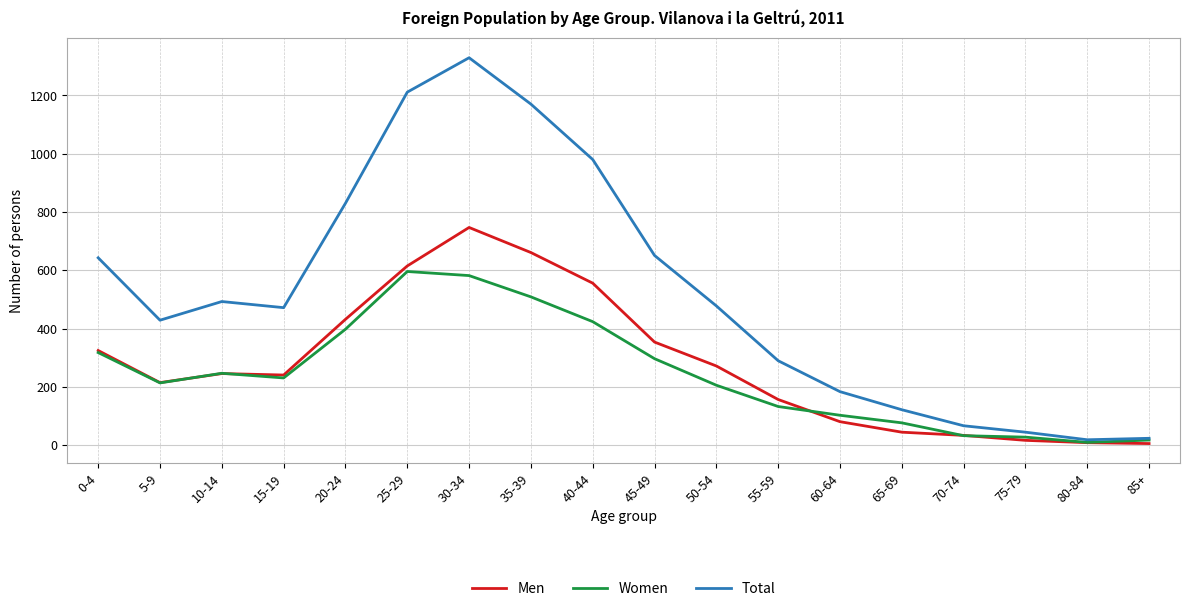

Which category has the highest value across all series?

30-34